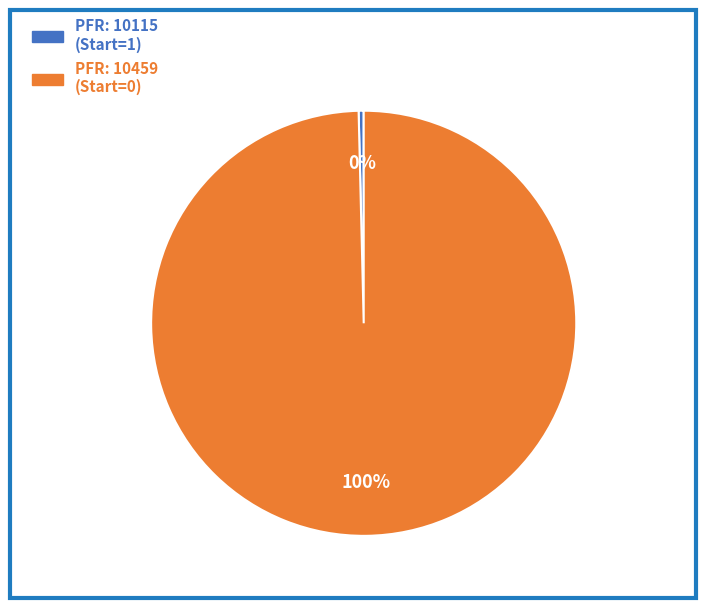

To the nearest percent, what is the average slice percentage?

50%